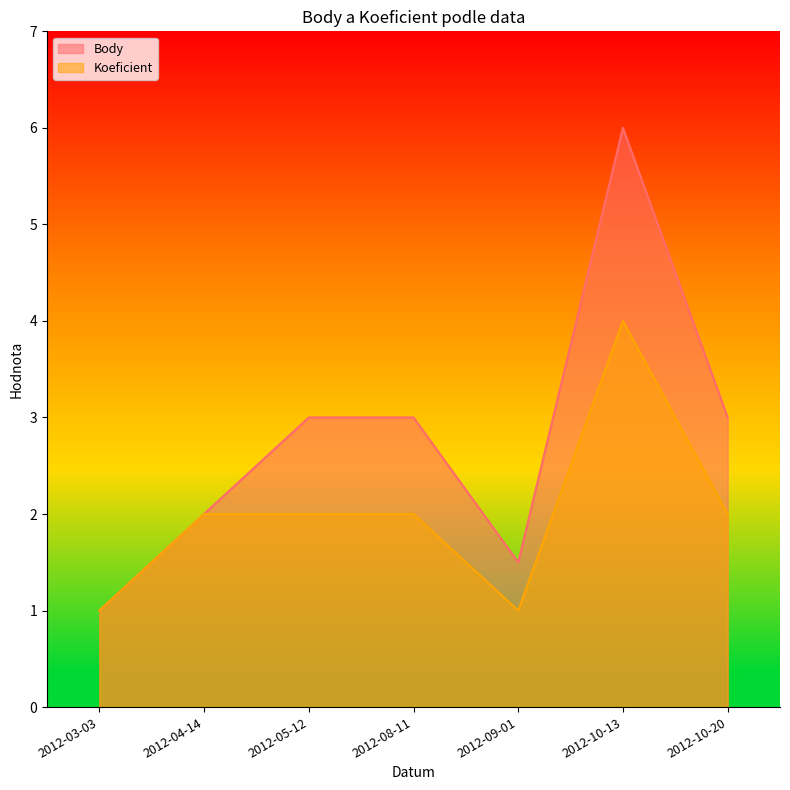

What value does the Koeficient series have at 2012-03-03?

1.0